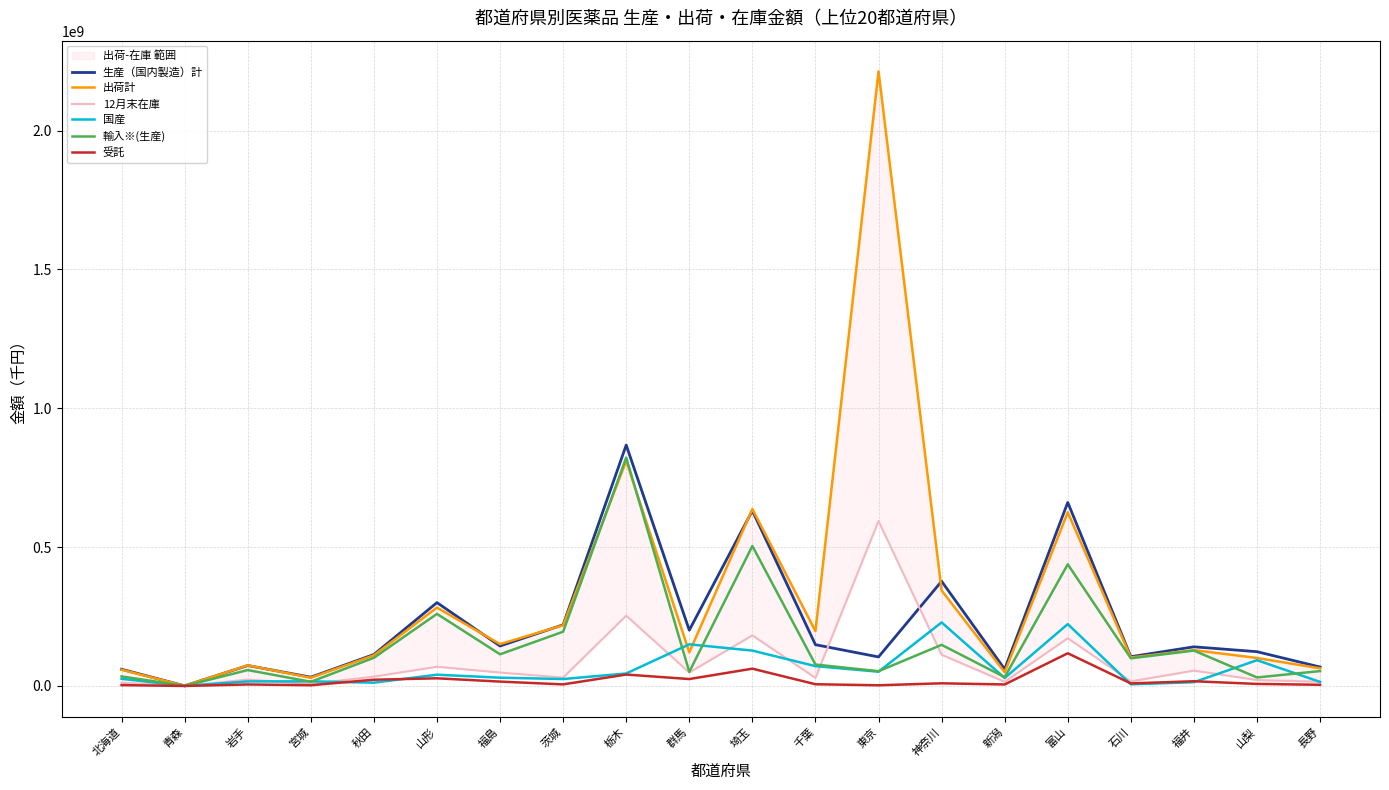

Does the chart have visible grid lines?

Yes